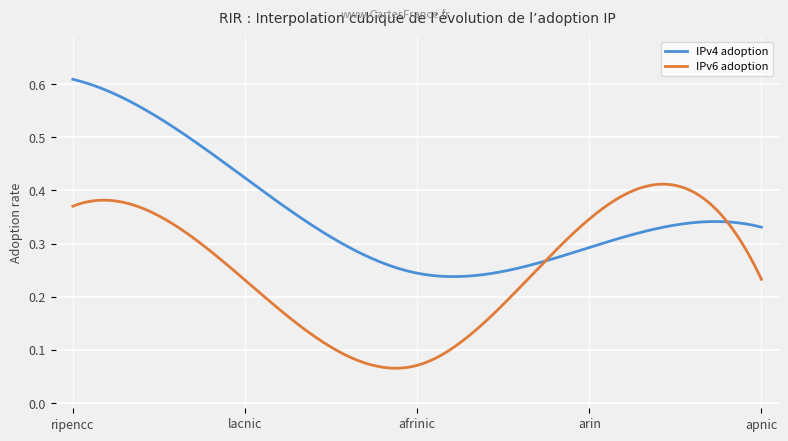

Is this an area chart (filled region under the line)?

No